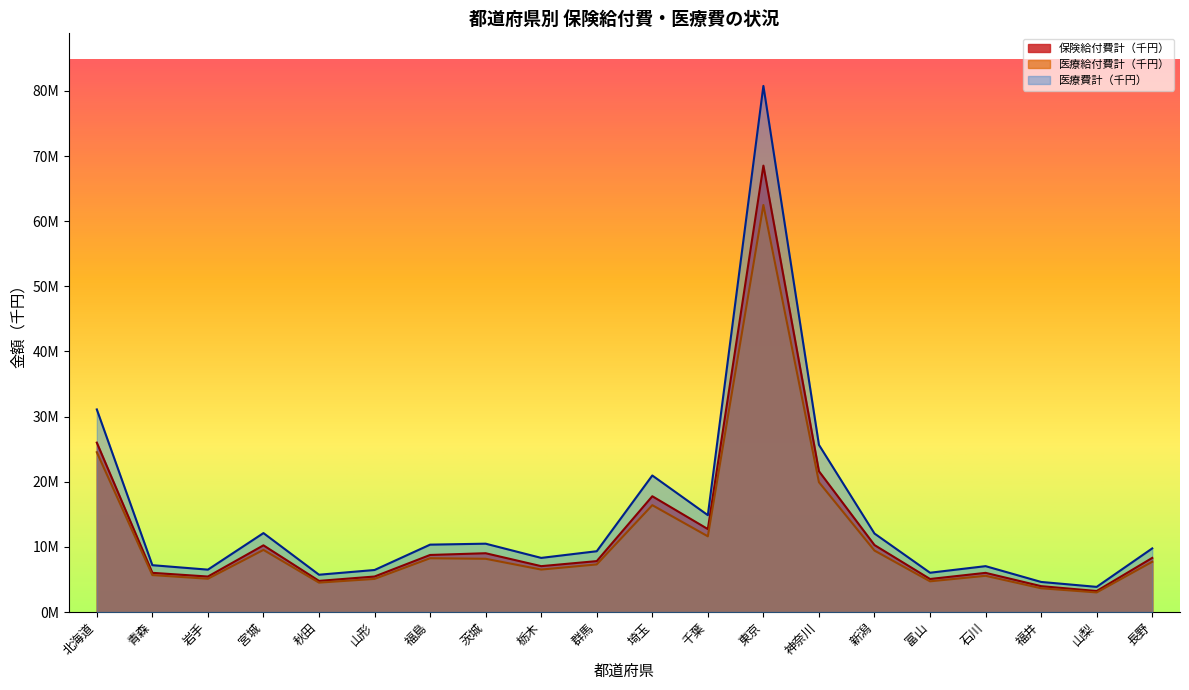

Rank the series at 北海道 from highest to lowest value.

医療費計（千円）, 保険給付費計（千円）, 医療給付費計（千円）